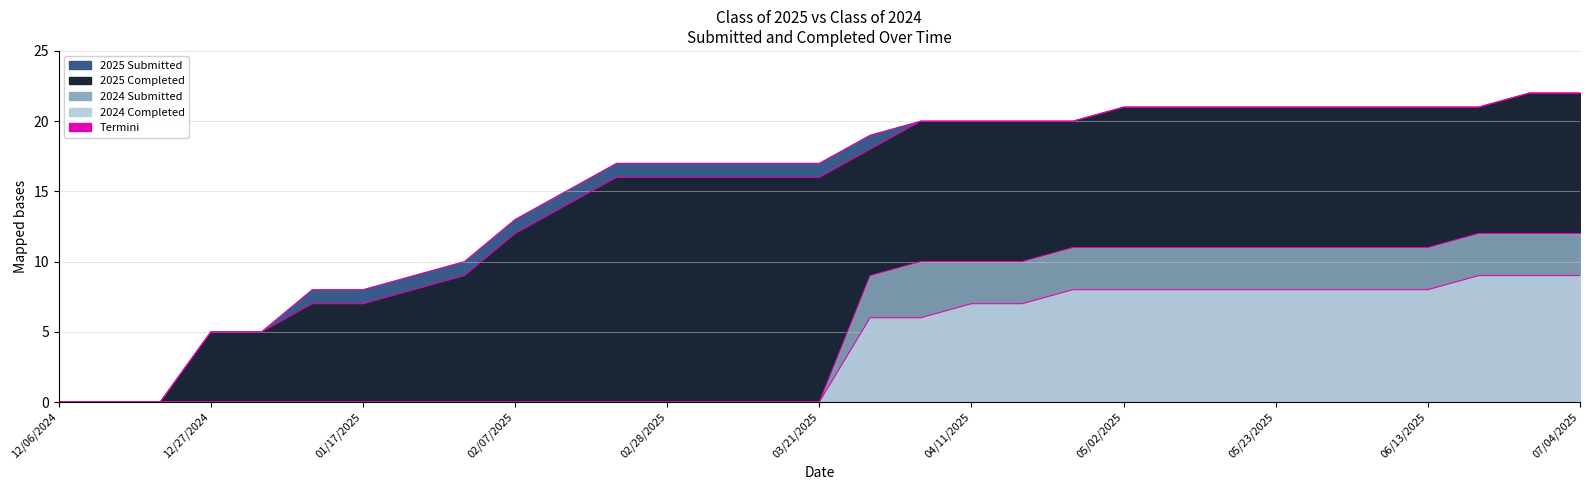

At which label does Class of 2024 Completed reach its minimum?

12/06/2024